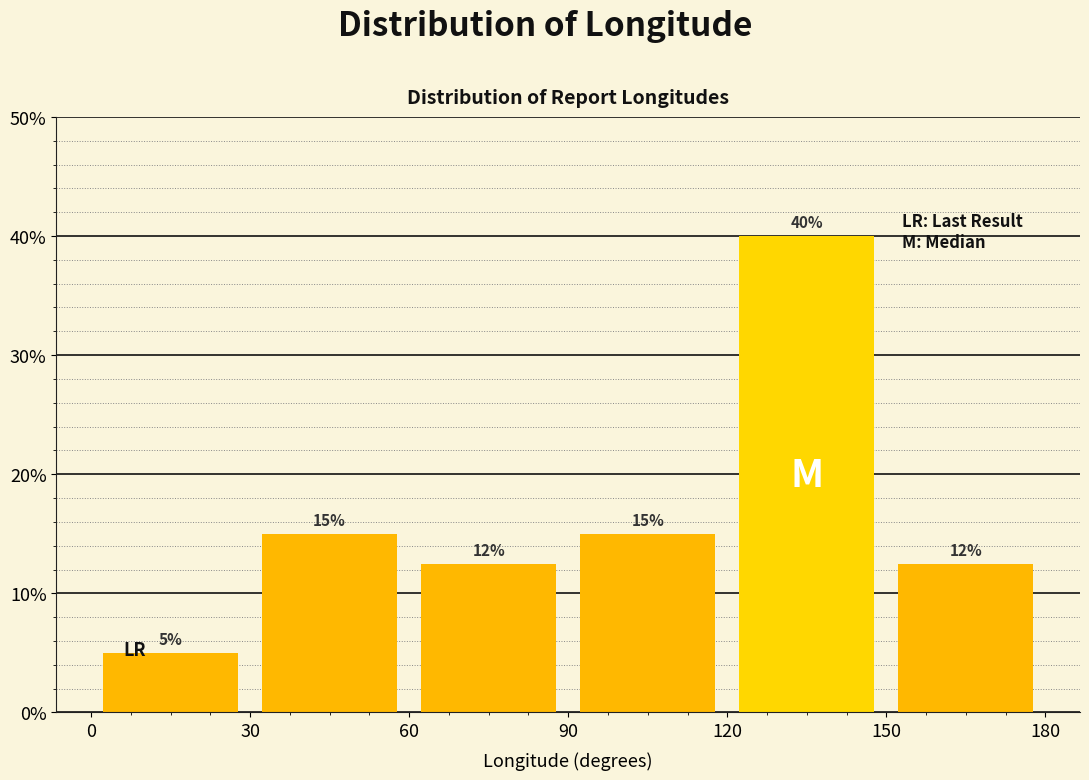

Over which range of the x-axis is the bar tallest?

120 to 150